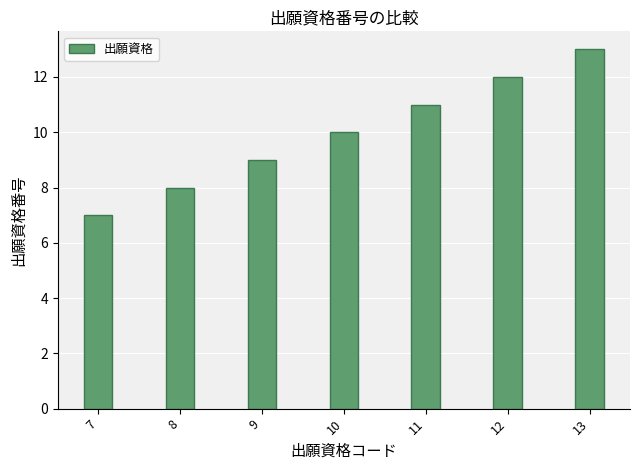

What value does the data have at 13?

13